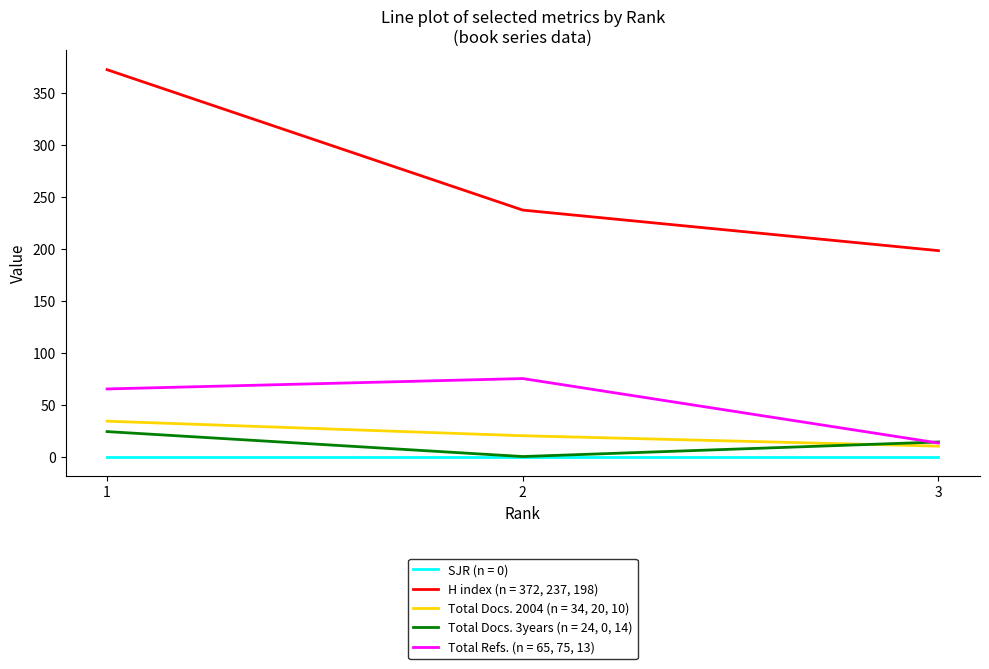

What is the difference between the highest and lowest values at 3?

198